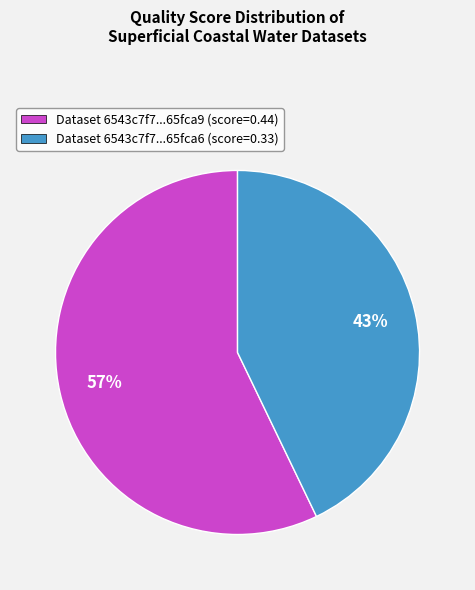

Rank the categories by value from highest to lowest.

Dataset 6543c7f7...65fca9 (score=0.44), Dataset 6543c7f7...65fca6 (score=0.33)